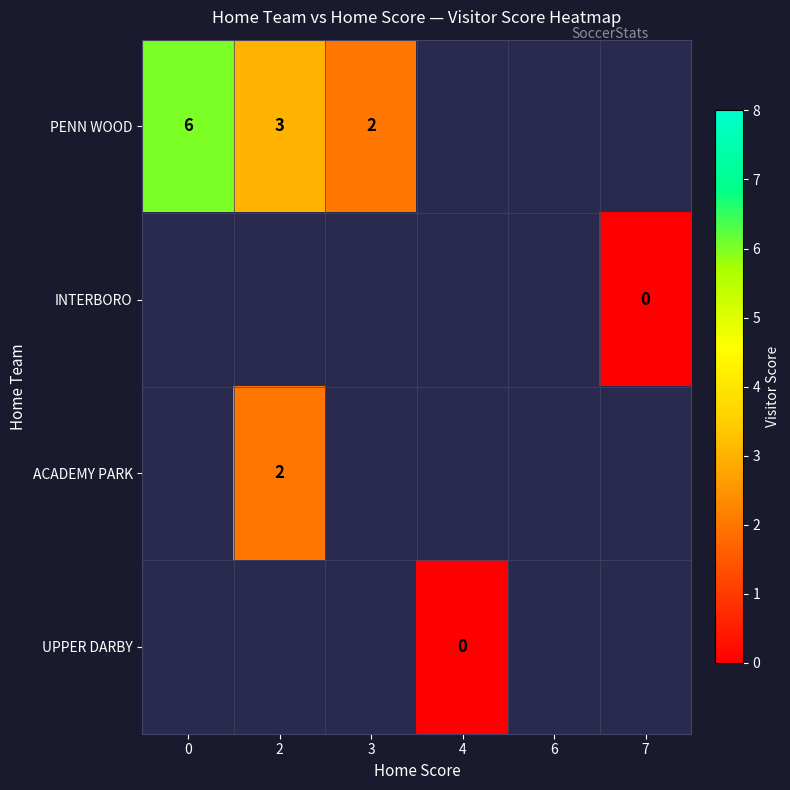

What is the minimum value for row_0?

-1